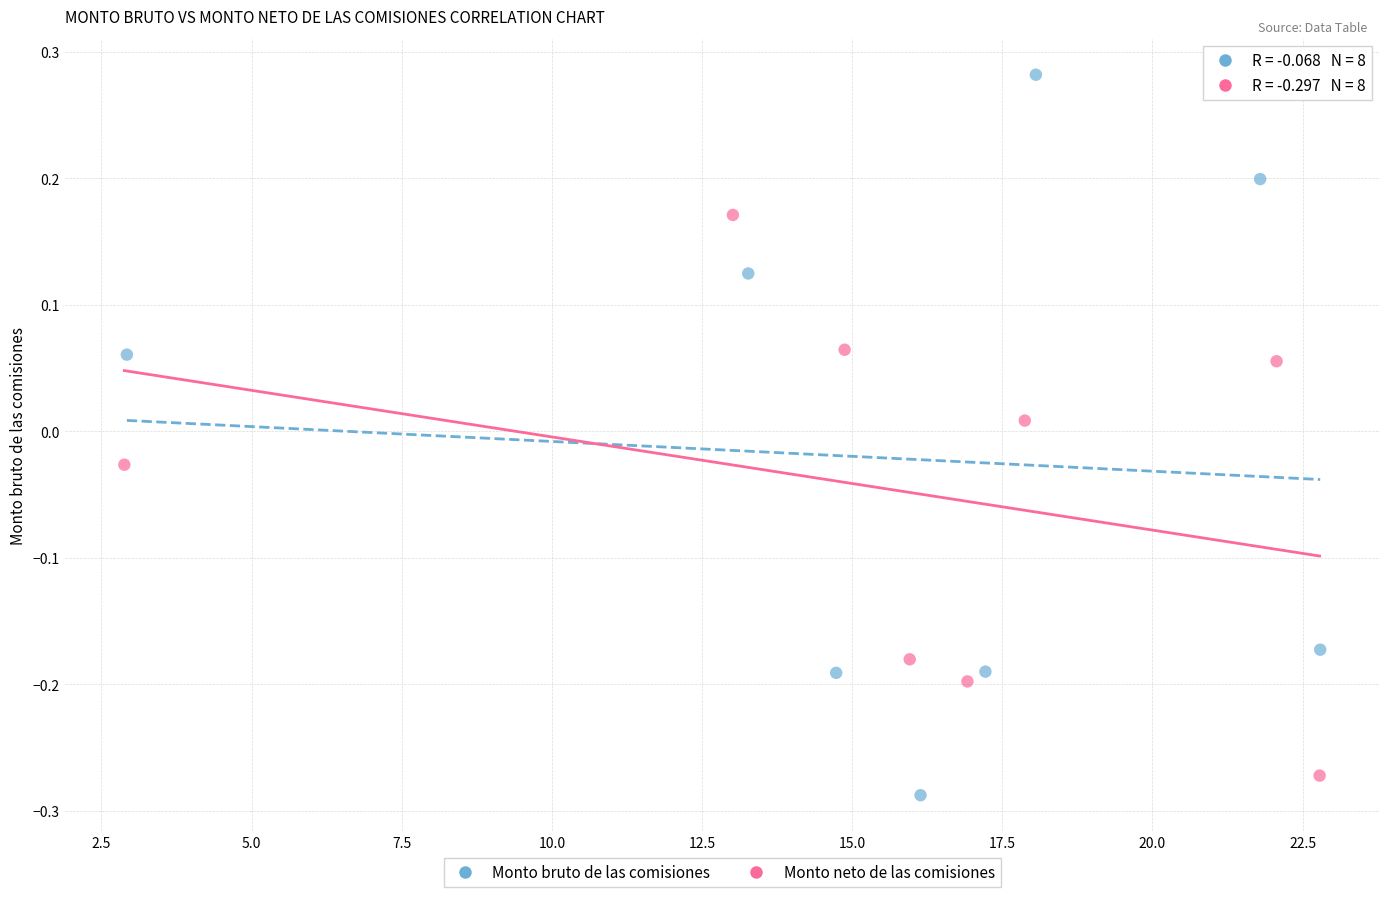

Which series reaches the maximum Y coordinate?

Monto bruto de las comisiones